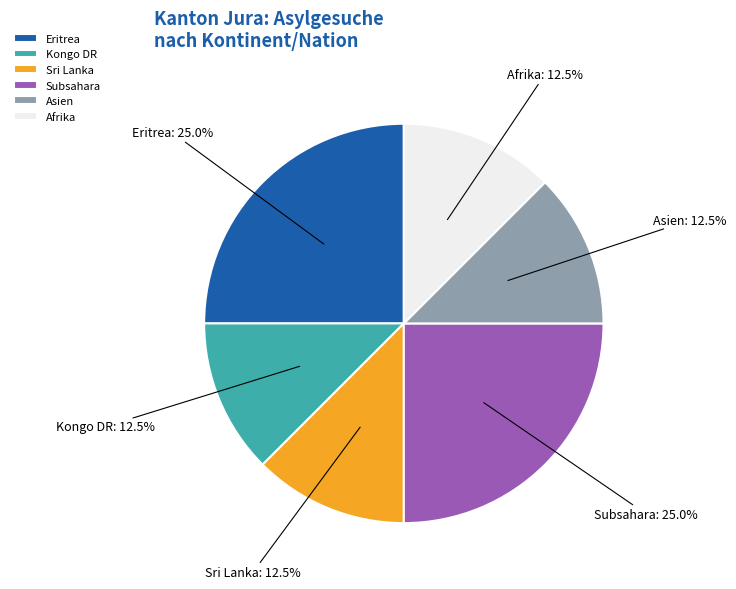

Is there a majority slice in this chart?

No